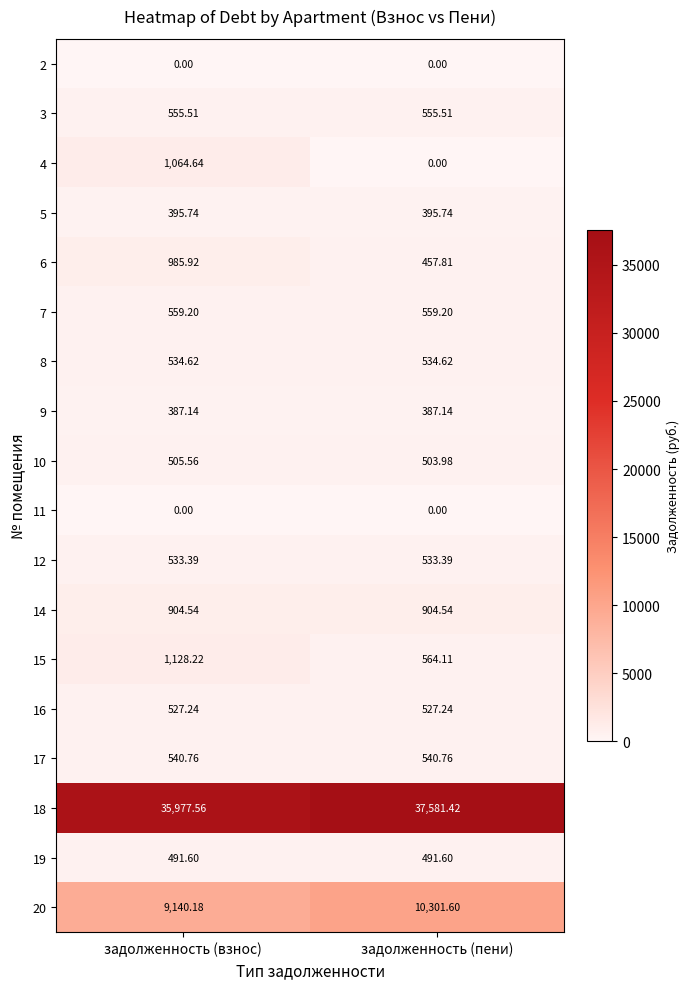

Is the value of 15 at задолженность (пени) greater than the value of 7 at задолженность (пени)?

Yes